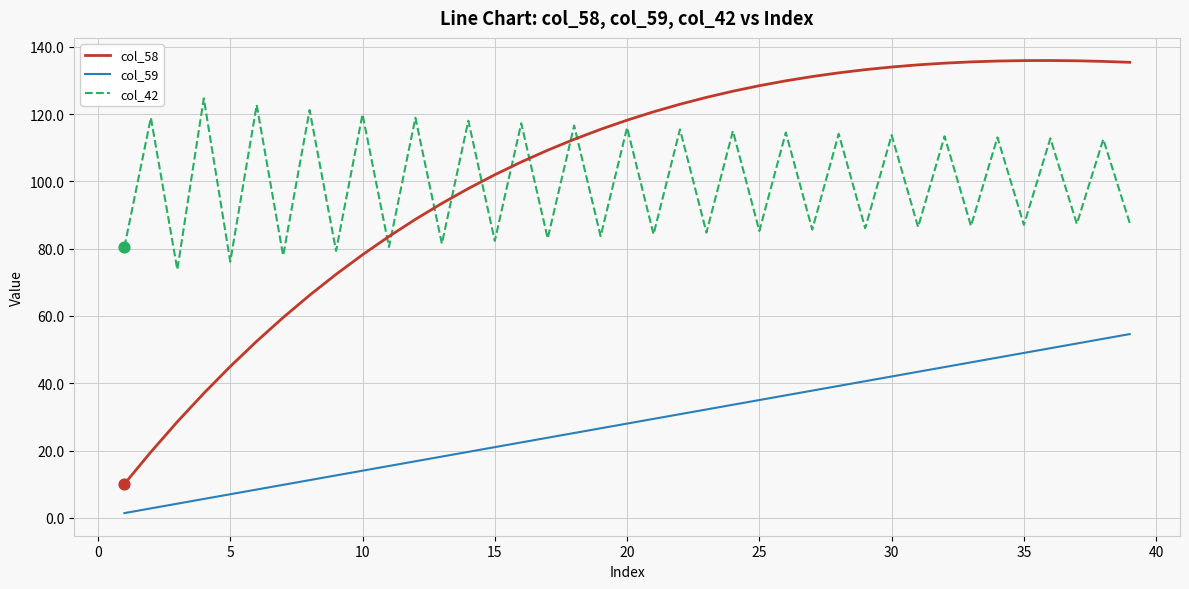

List the series in order of their peak value, highest first.

col_58, col_42, col_59